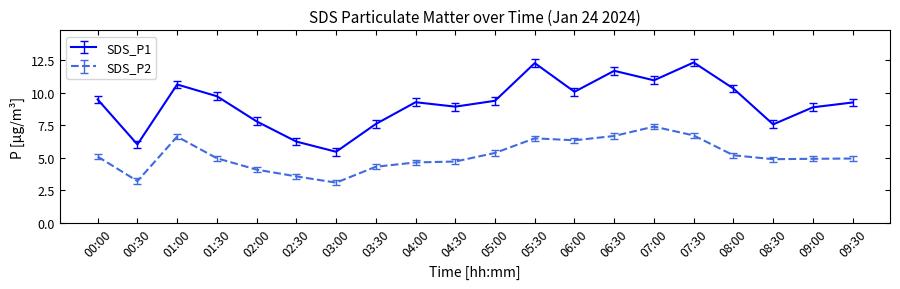

What is the sum of the SDS_P2 values at 06:00 and 03:30?

10.7